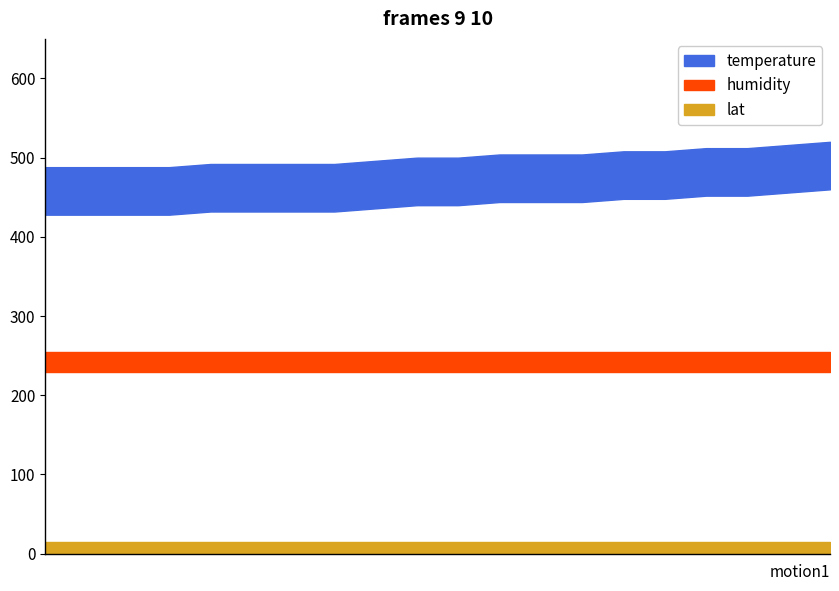

What is the label of the 4th point from the right?

09:26